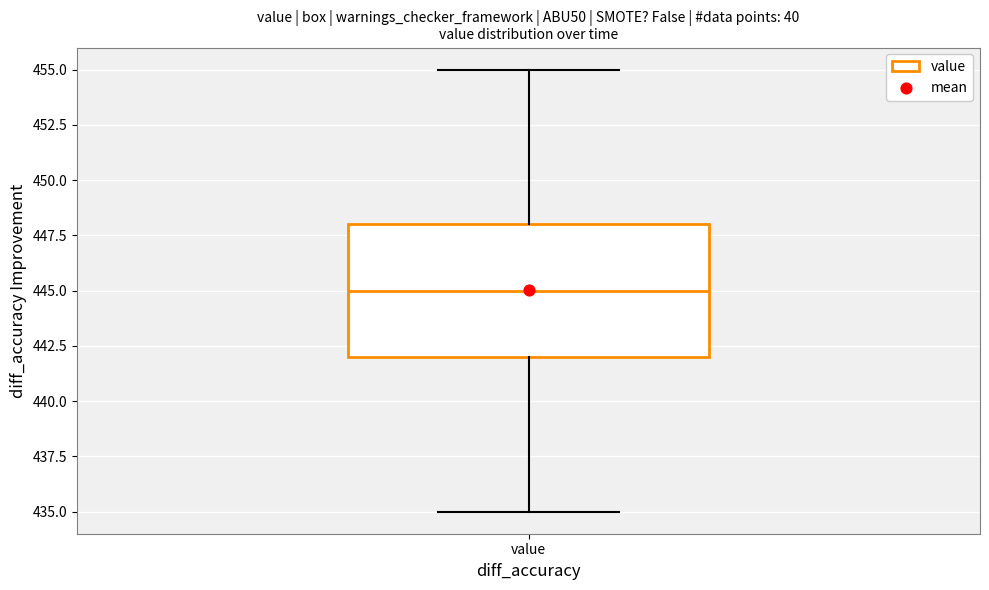

Where does the median line of the box for value sit on the y-axis? The values are not printed on the chart, so give them approximately, as read against the axis.

445